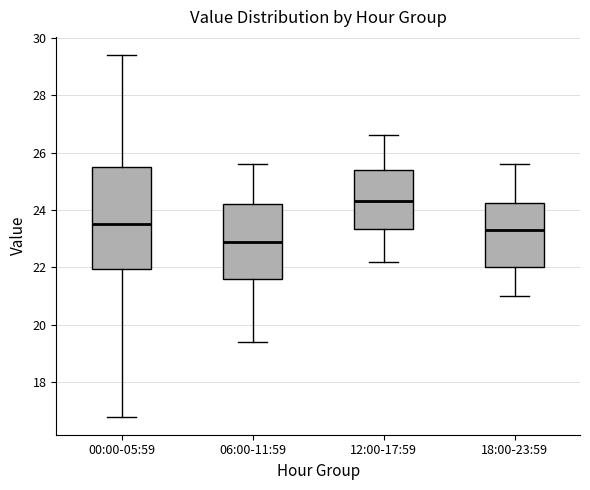

Reading left to right, transcribe this box plot: for each box, give where its median line is, the range the box spans, and where its two whiskers end, as read against the y-axis. The values are not printed on the chart, so give them approximately, as read against the axis.

00:00-05:59: median 23.6, box 22.0 to 25.6, whiskers 16.8 to 29.4
06:00-11:59: median 23.0, box 21.6 to 24.2, whiskers 19.4 to 25.6
12:00-17:59: median 24.4, box 23.4 to 25.4, whiskers 22.2 to 26.6
18:00-23:59: median 23.4, box 22.0 to 24.2, whiskers 21.0 to 25.6